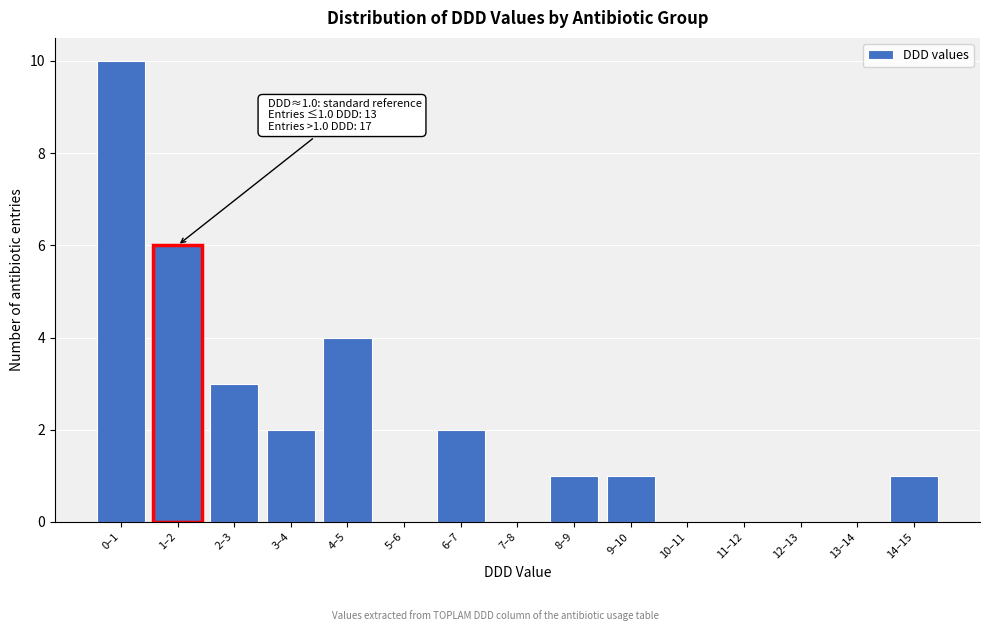

Reading right to left, list all the values displayed in this chart.

14–15=1	13–14=0	12–13=0	11–12=0	10–11=0	9–10=1	8–9=1	7–8=0	6–7=2	5–6=0	4–5=4	3–4=2	2–3=3	1–2=6	0–1=10